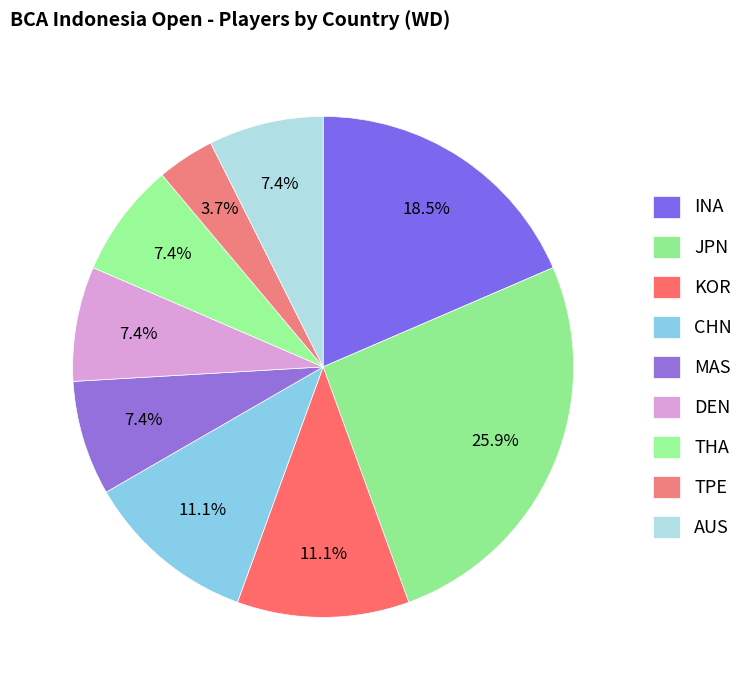

How many slices are in this pie chart?

9